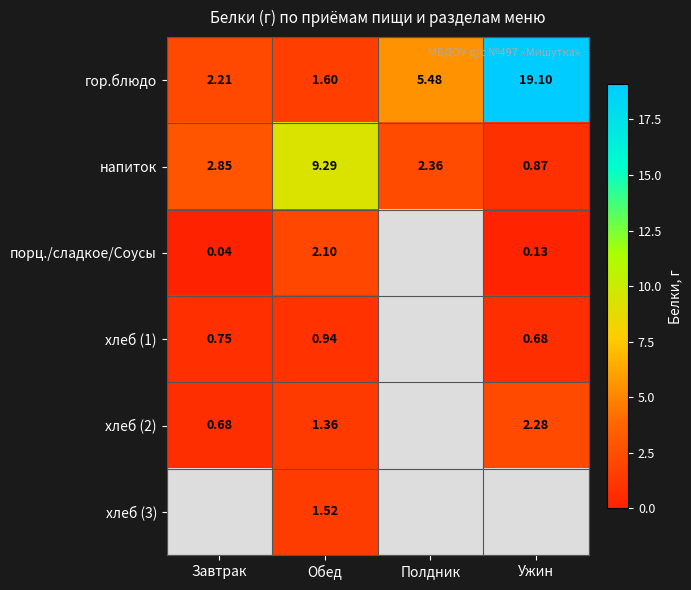

What is the difference between the напиток values at Полдник and Завтрак?

0.5